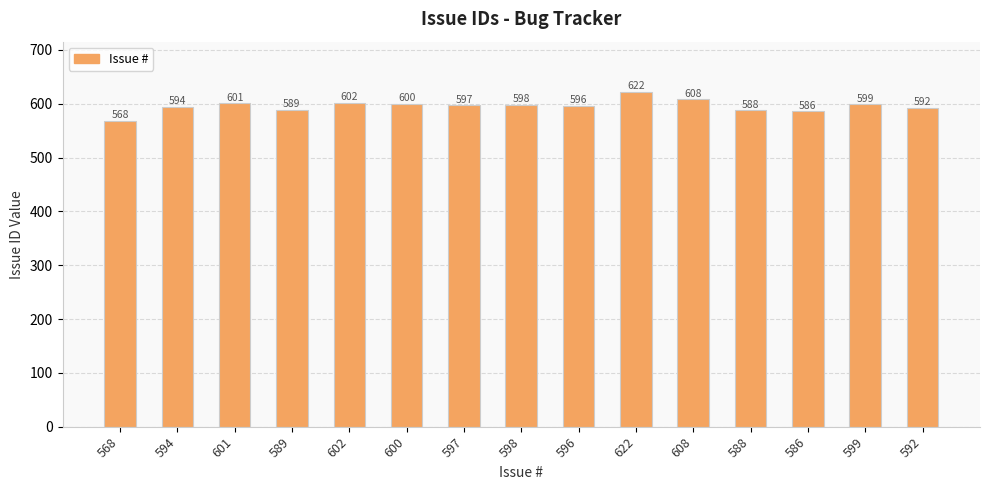

The value at 598 is 290. True or false?

False